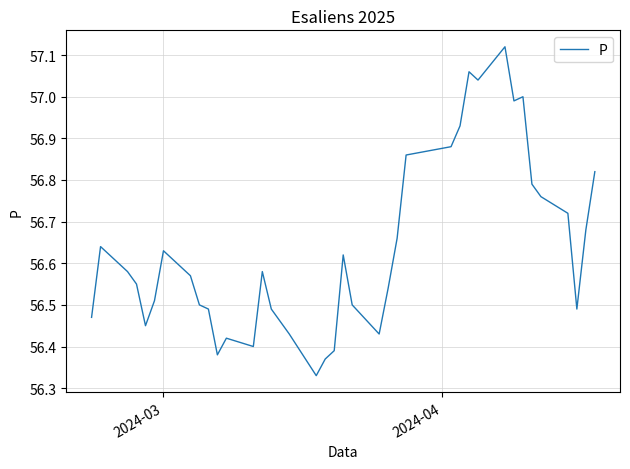

What is the difference between the maximum and minimum values?

0.8